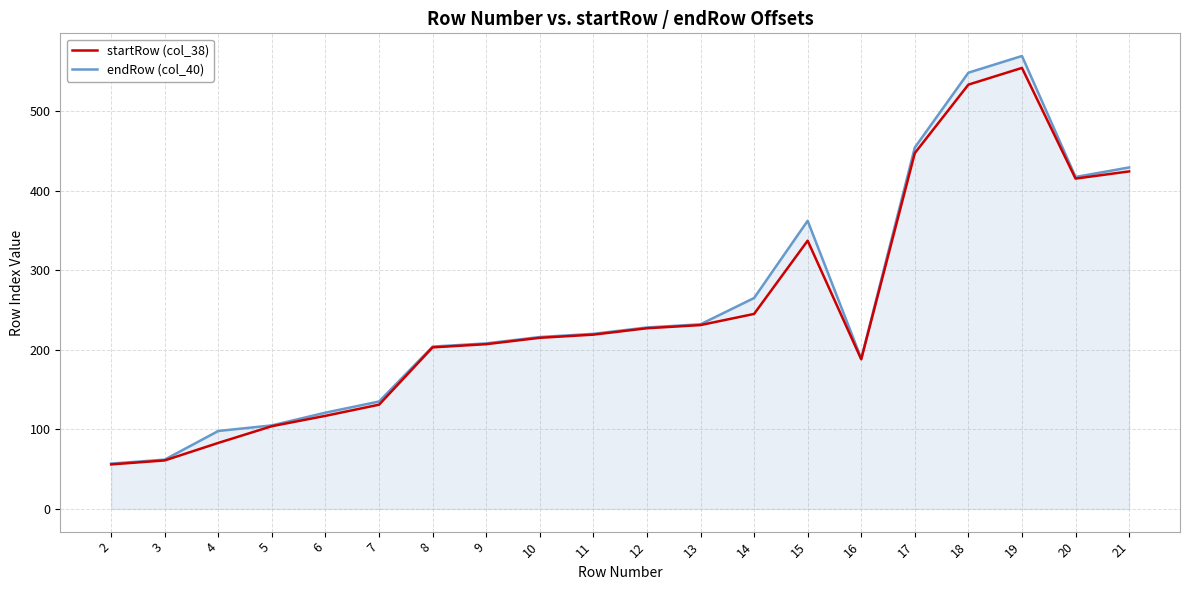

What is the difference between the startRow (col_38) values at 9 and 5?

103